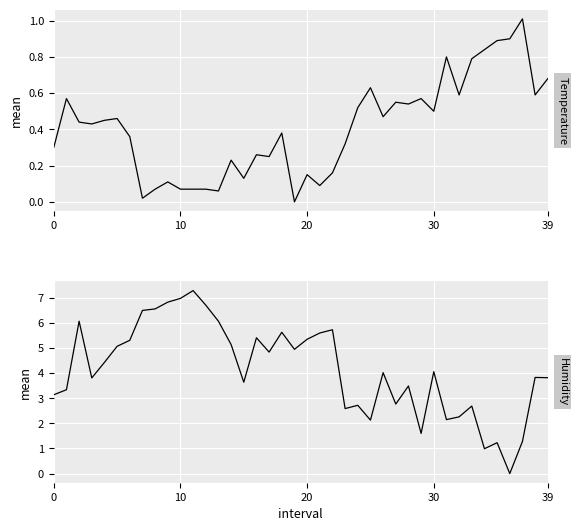

True or false: temperature and humidity intersect in this chart.

True